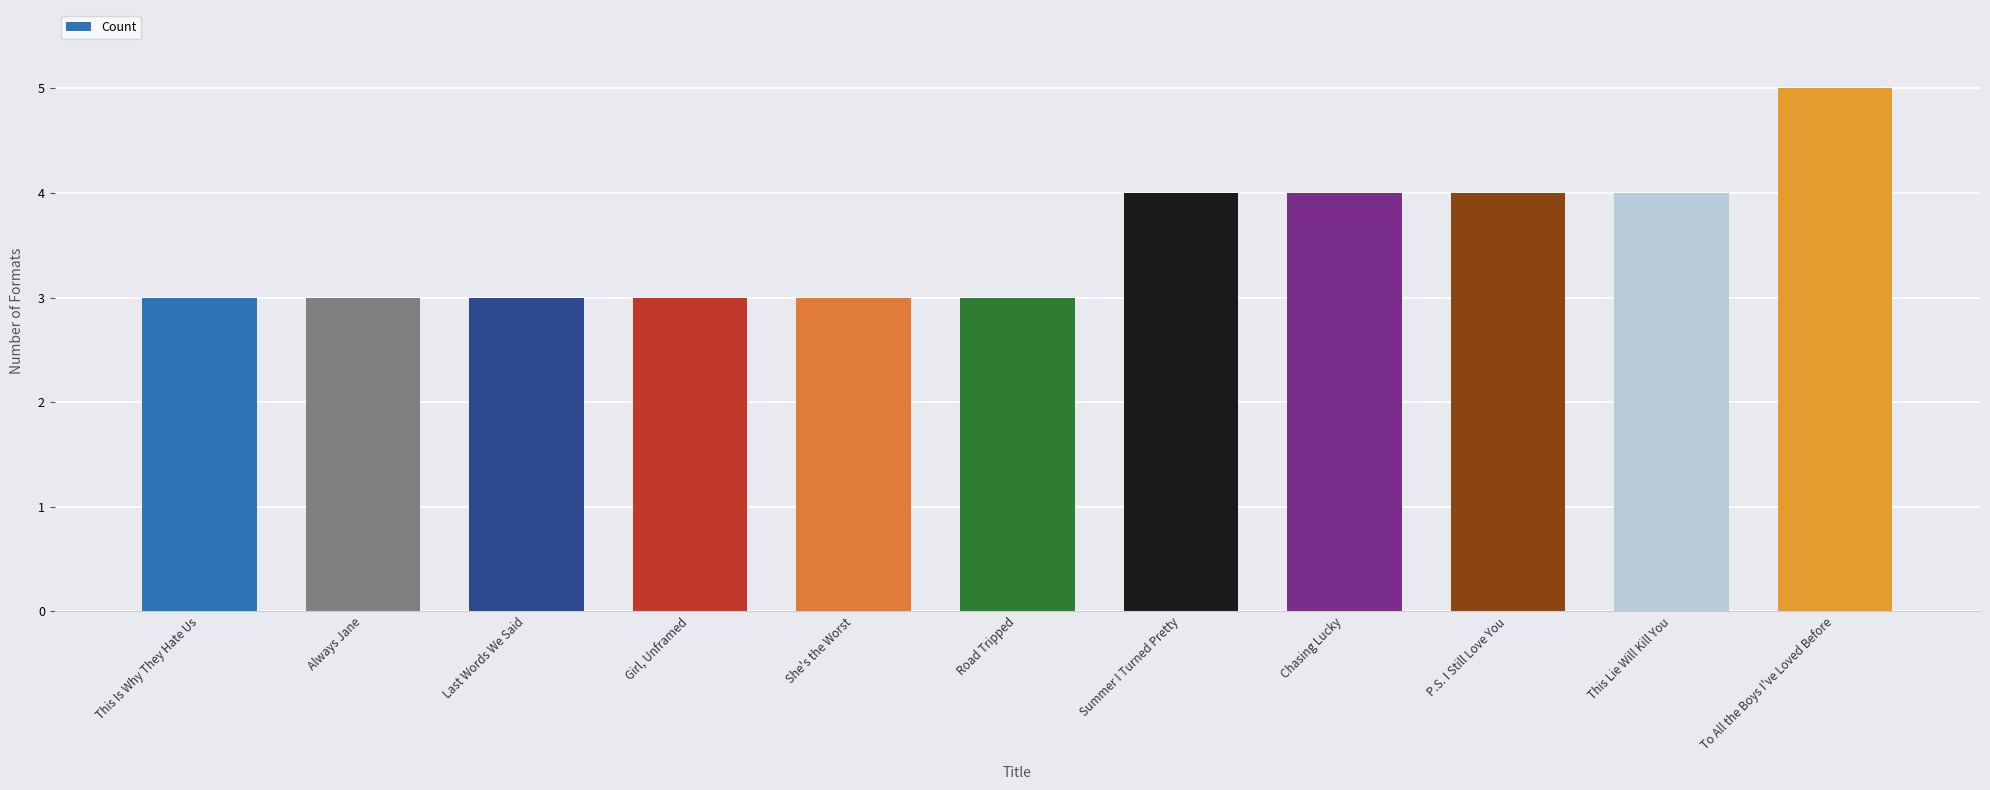

What is the maximum value shown in the chart?

5